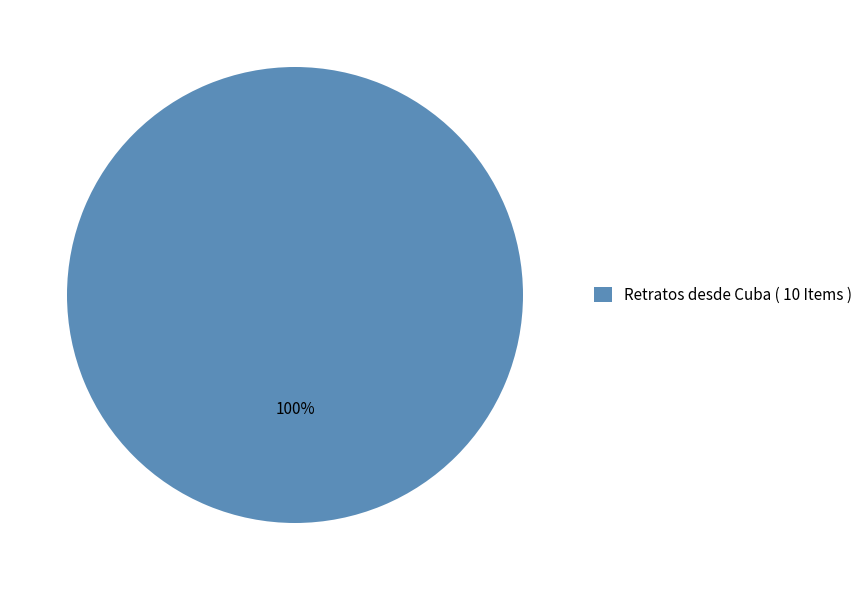

The Retratos desde Cuba ( 10 Items ) slice represents 94% of the pie. True or false?

False